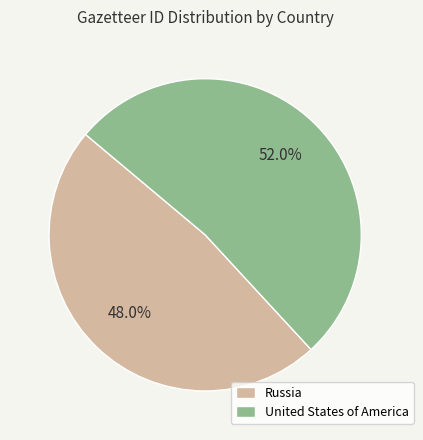

To the nearest percent, what is the combined percentage of United States of America and Russia?

100%